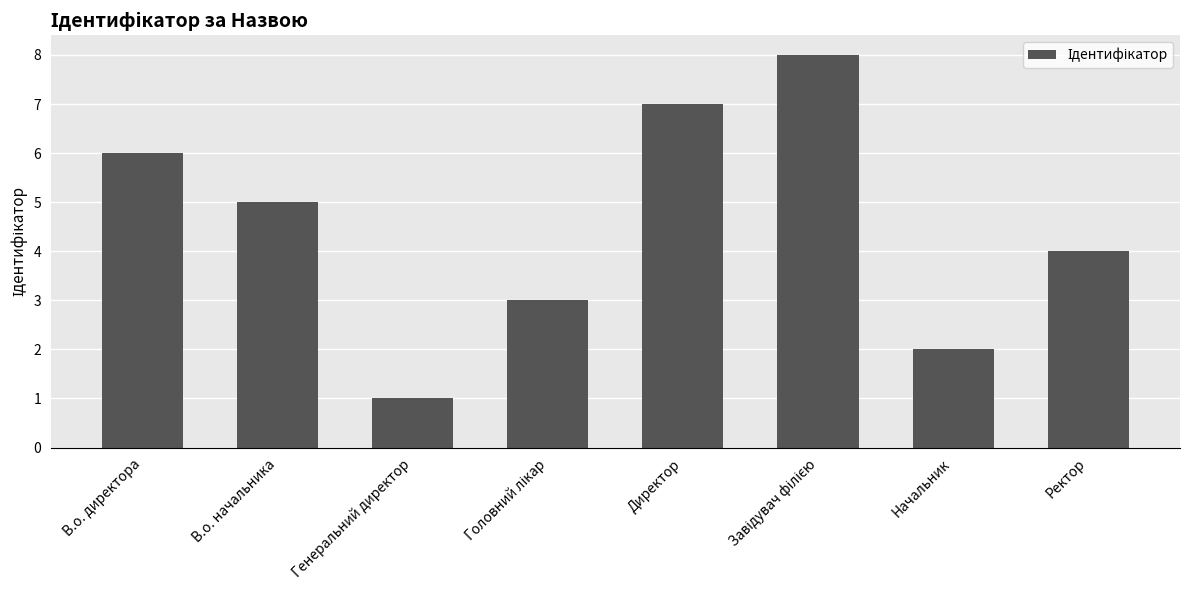

Which has a higher value, Директор or Ректор?

Директор